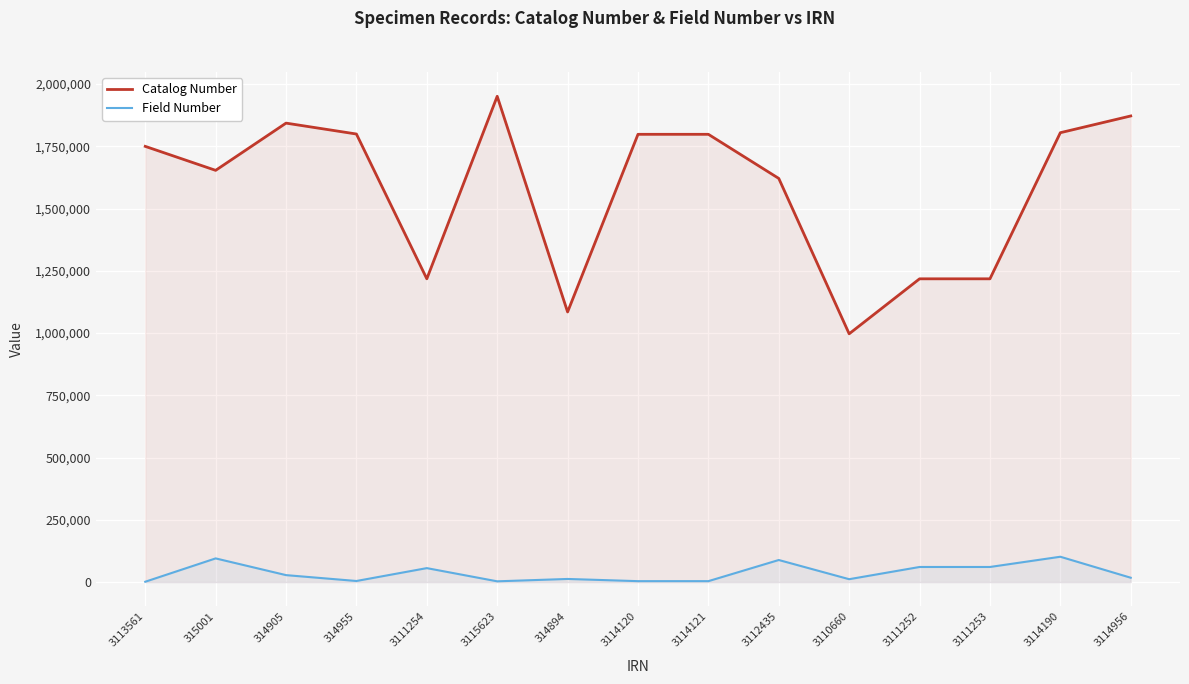

In Catalog Number, how many points are higher than both neighbors (excluding endpoints)?

3